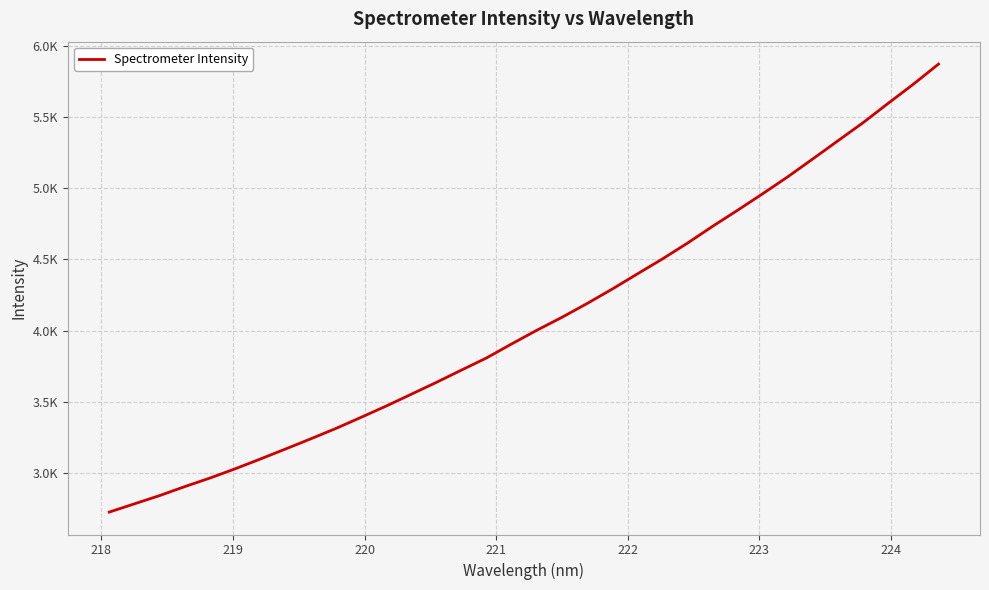

What is the maximum value shown in the chart?

5874.2